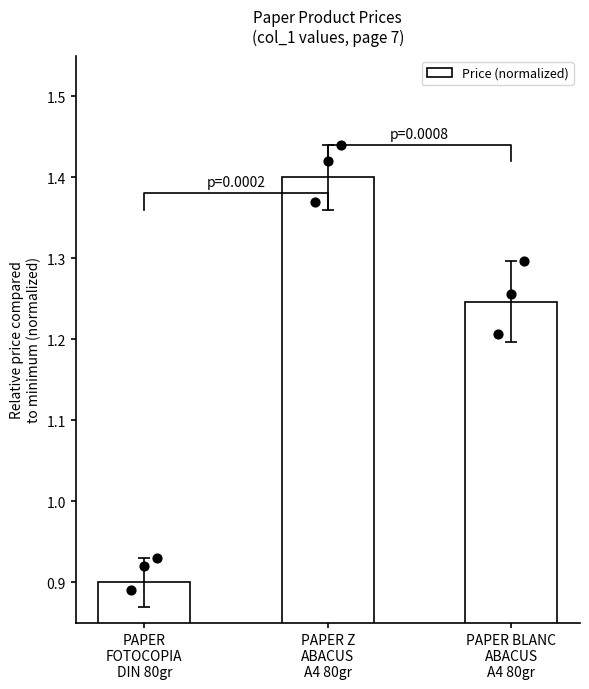

What is the change in value from PAPER Z
ABACUS
A4 80gr to PAPER BLANC
ABACUS
A4 80gr?

-0.2